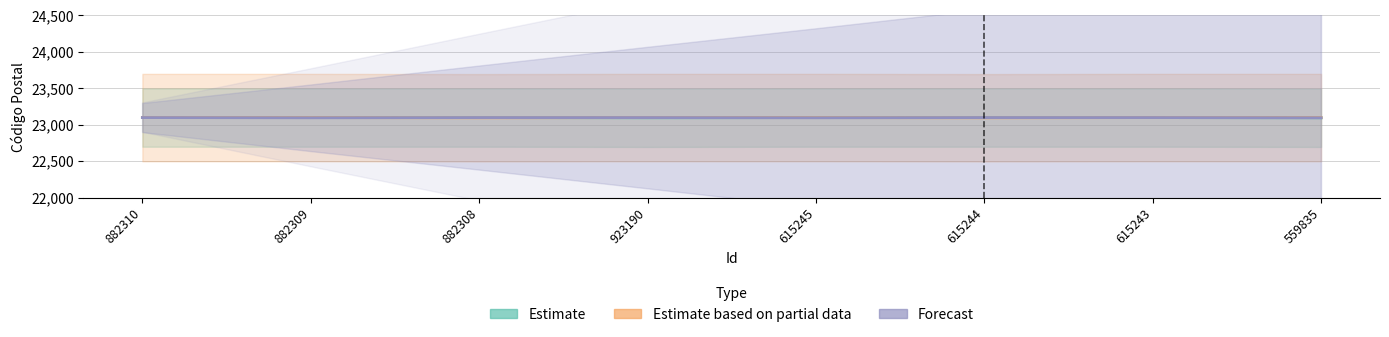

Which series has the largest range (max minus min)?

Estimate